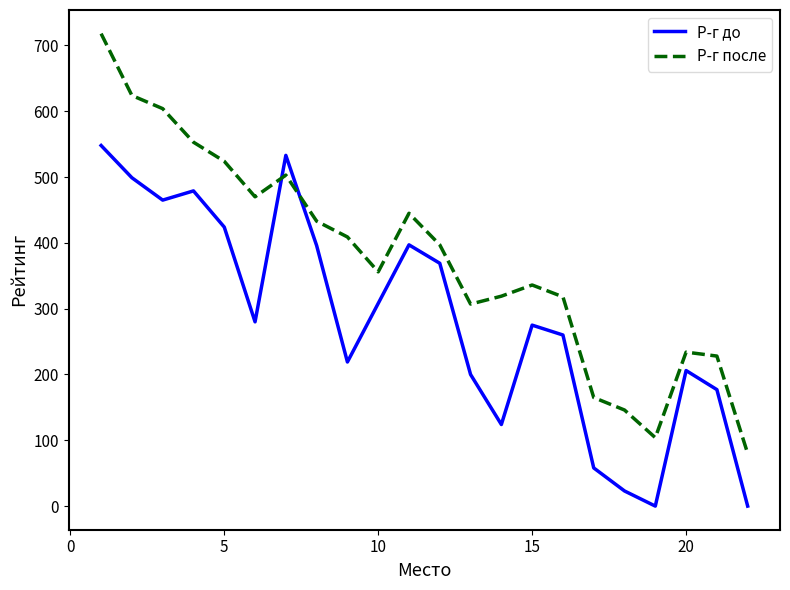

Which series ends up on top after the final intersection of Р-г до and Р-г после?

Р-г после